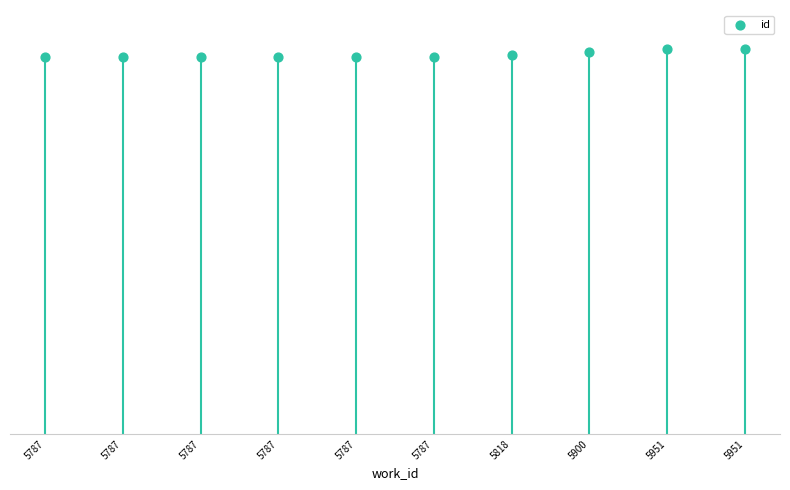

Which has a higher value, 5818 or 5787?

5818